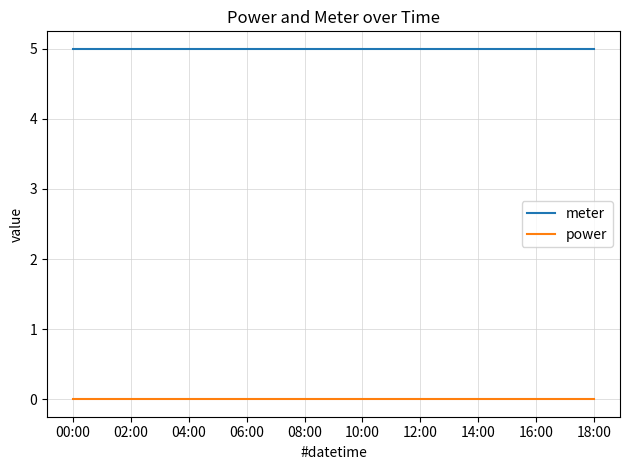

True or false: power and meter intersect in this chart.

False